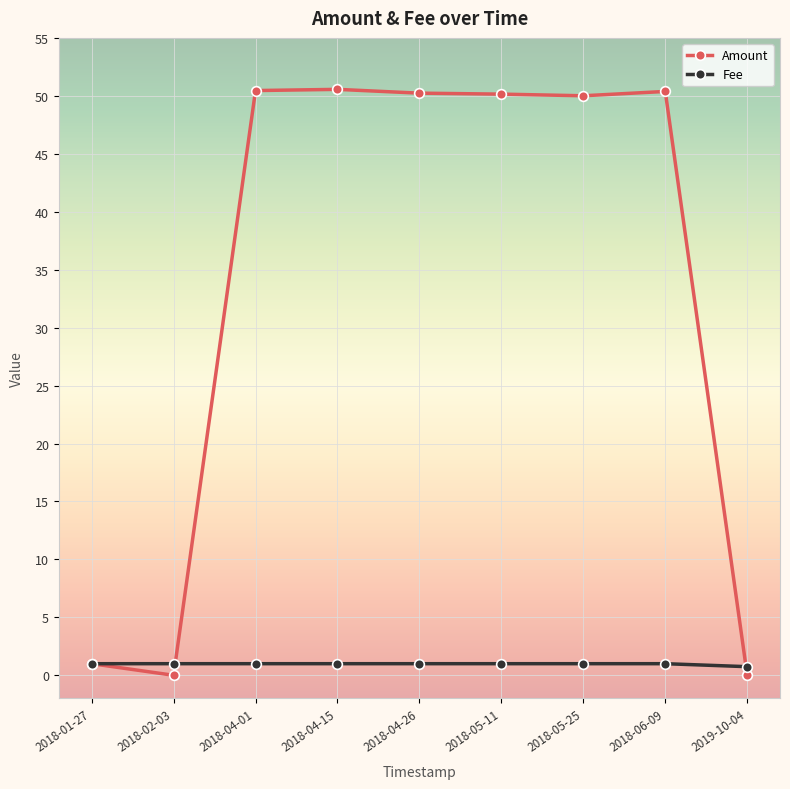

Is the value of Fee at 2018-05-11 greater than the value of Amount at 2018-04-15?

No